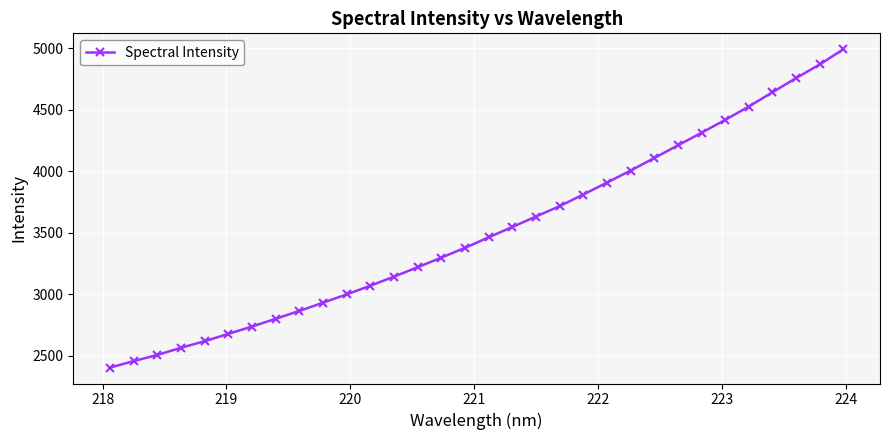

What is the smallest value displayed?

2404.9